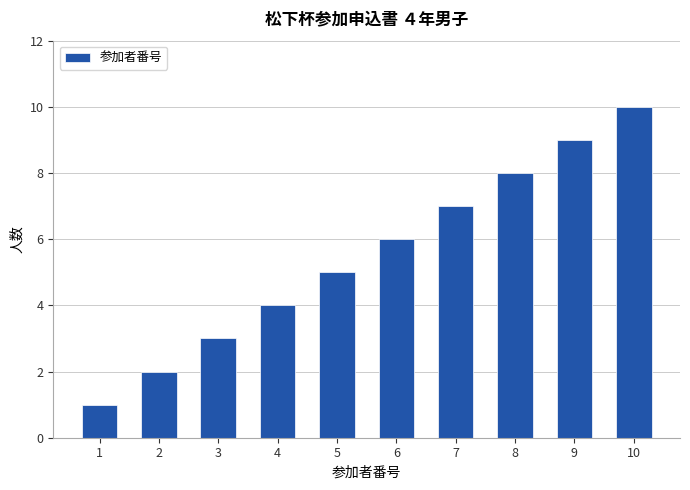

List the labels in order of value, largest first.

10, 9, 8, 7, 6, 5, 4, 3, 2, 1